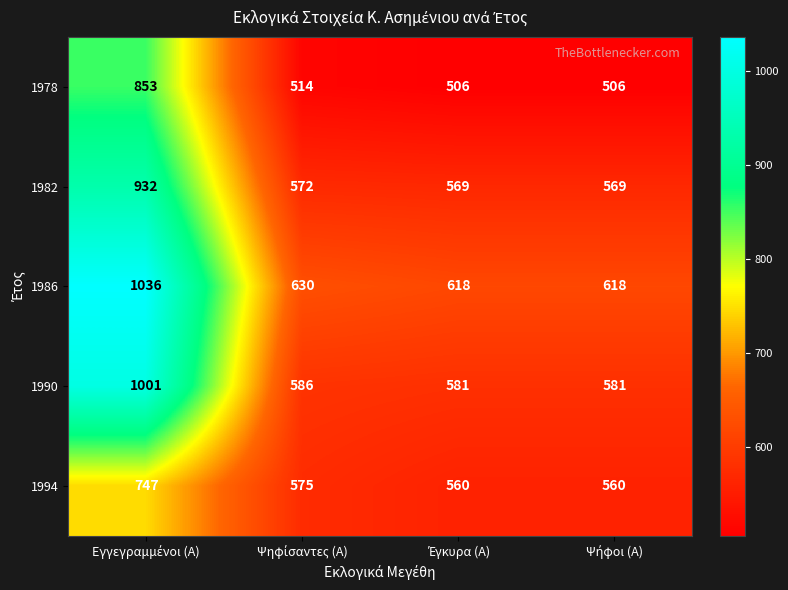

Which series has the largest total across all categories?

1986